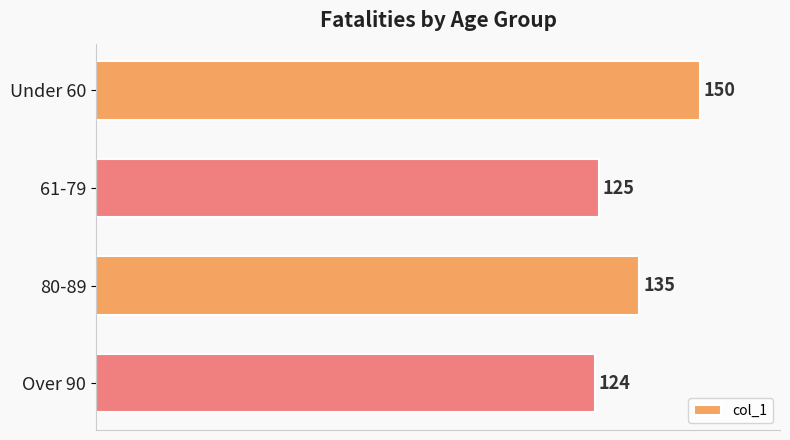

The value at Under 60 is 150. True or false?

True